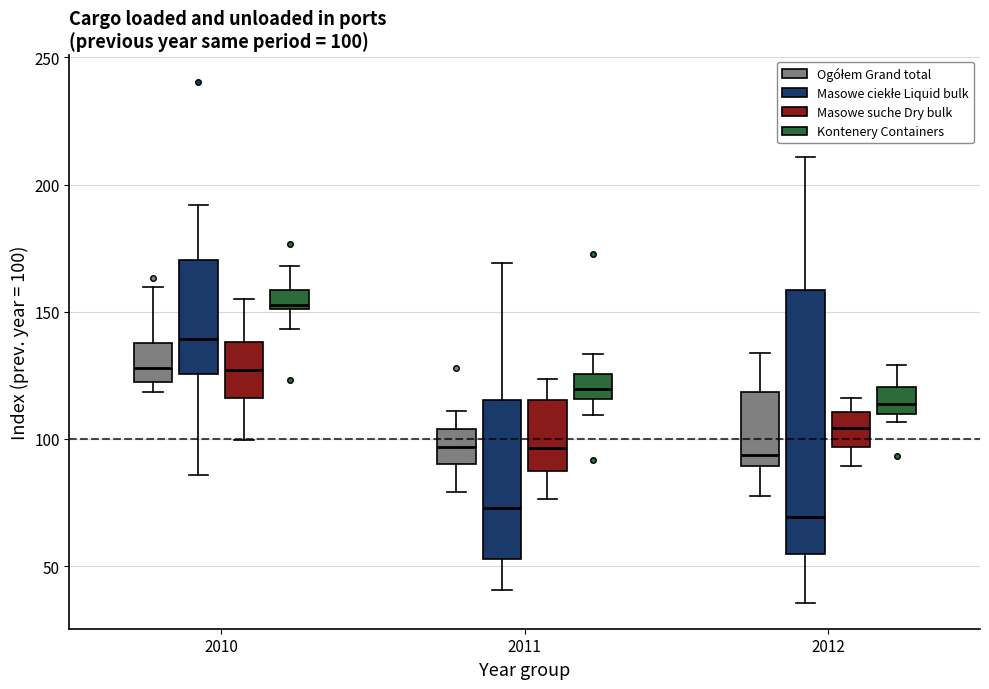

Comparing the boxes themselves (not the whiskers), which one is the tallest?

2012 (Masowe ciekłe Liquid bulk)